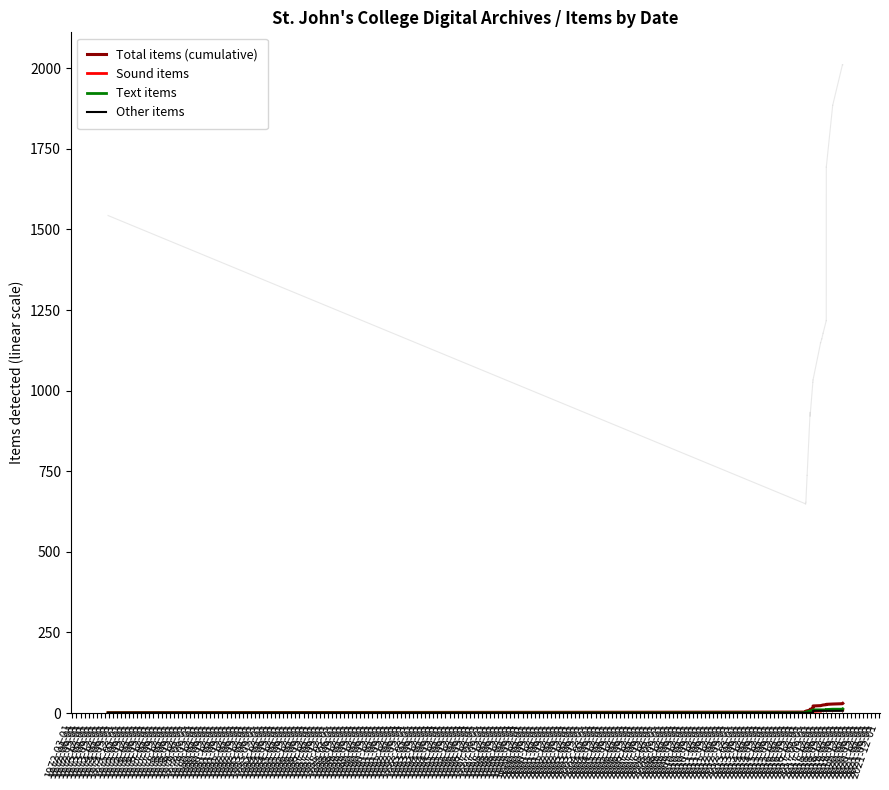

Reading left to right, extract all data points from this chart.

Total items (cumulative): 1	3	5	6	7	9	11	12	13	16	19	22	23	24	25	26	27	28	29	30
Sound items: 0	1	2	2	2	3	4	4	5	5	5	5	6	7	8	9	9	9	10	10
Text items: 0	1	2	3	4	5	6	7	7	8	9	10	10	10	10	10	11	12	12	13
Other items: 1	1	1	1	1	1	1	1	1	3	5	7	7	7	7	7	7	7	7	7